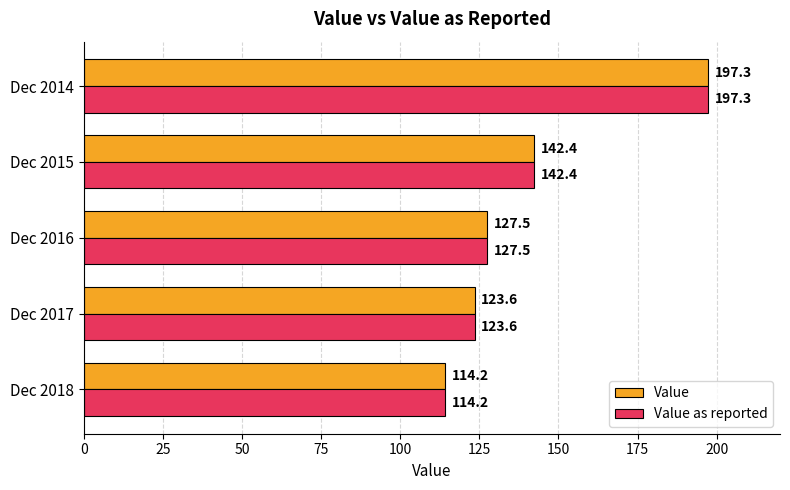

What is the minimum value for Value?

114.2